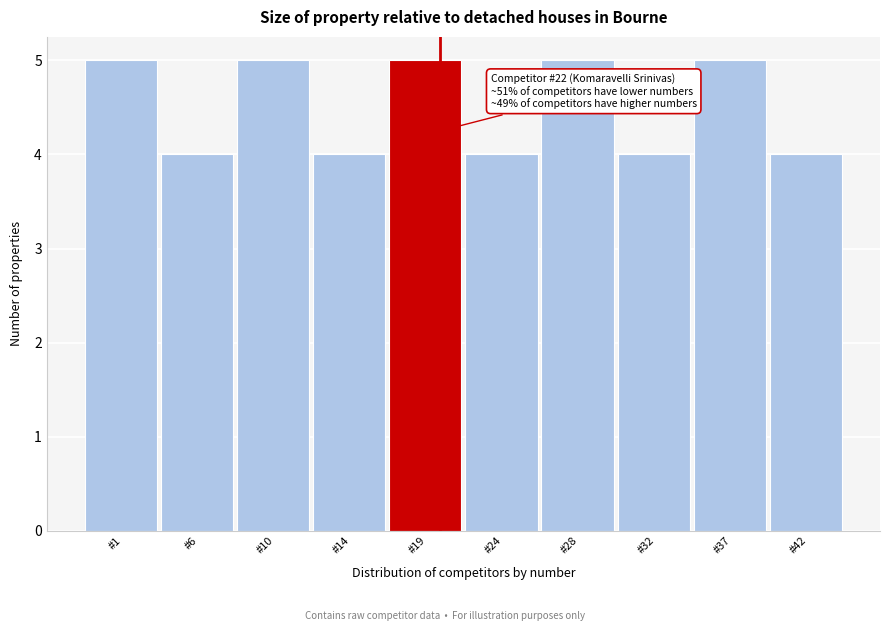

Reading right to left, what are all the values shown in this chart?

4	5	4	5	4	5	4	5	4	5